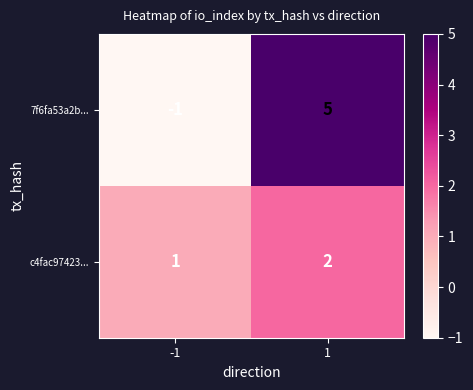

At which category is the sum across all series the highest?

1